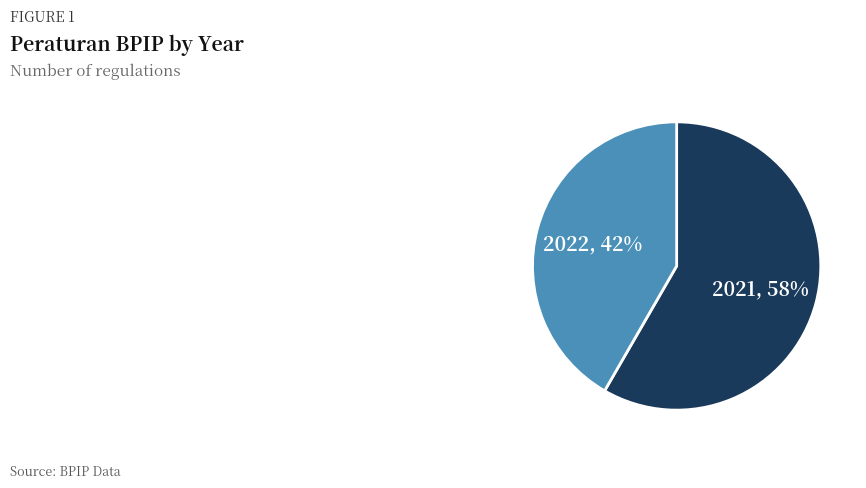

To the nearest percent, what is the average slice percentage?

50%